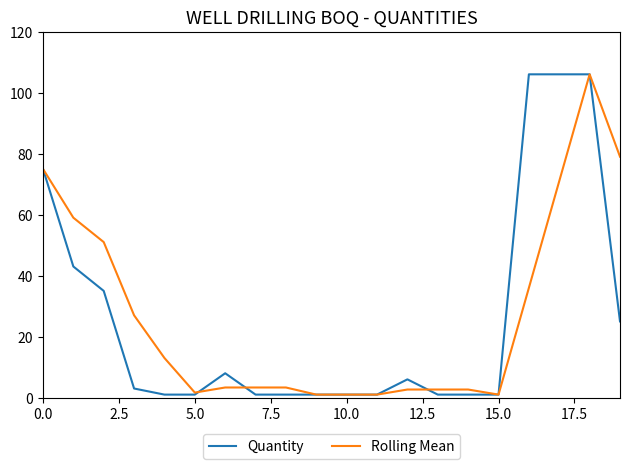

What is the difference between the second highest and second lowest values in the Rolling Mean series?

78.0